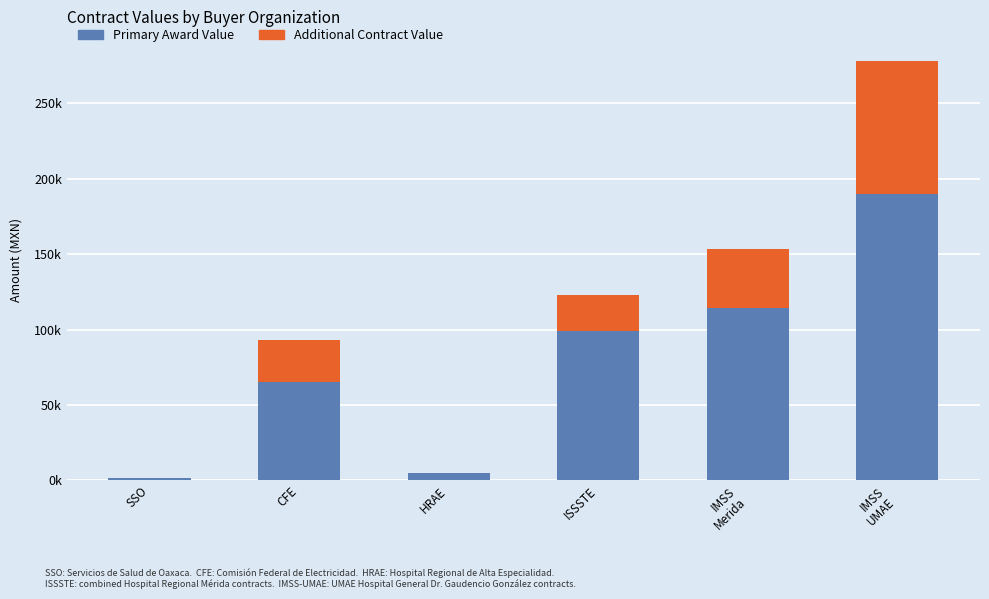

Which series changed the most between SSO and HRAE?

Primary Award Value